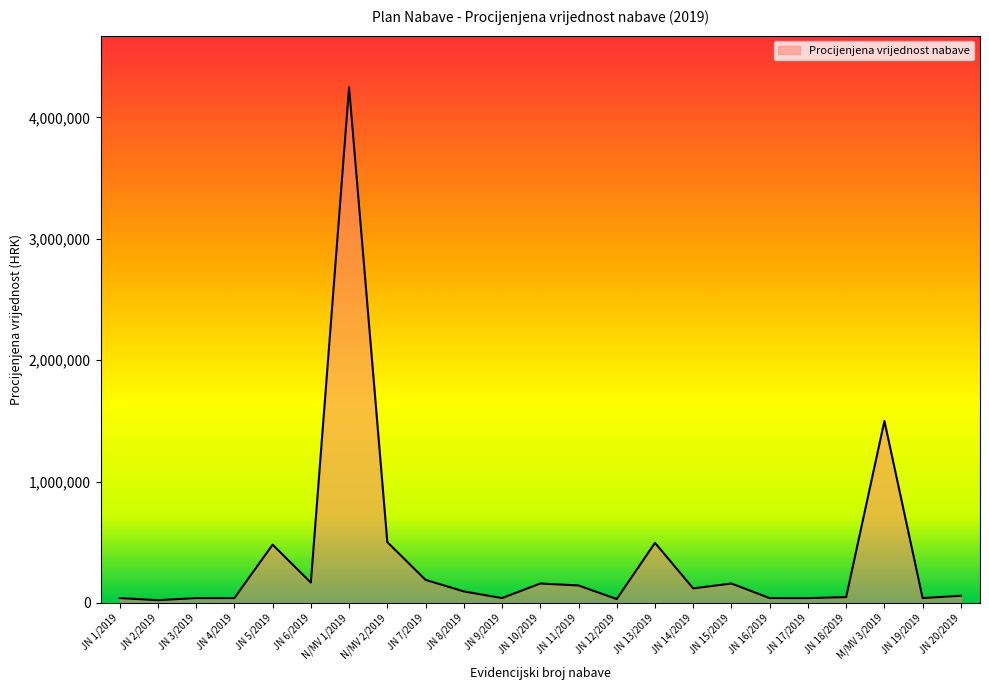

What is the average value?

378405.7